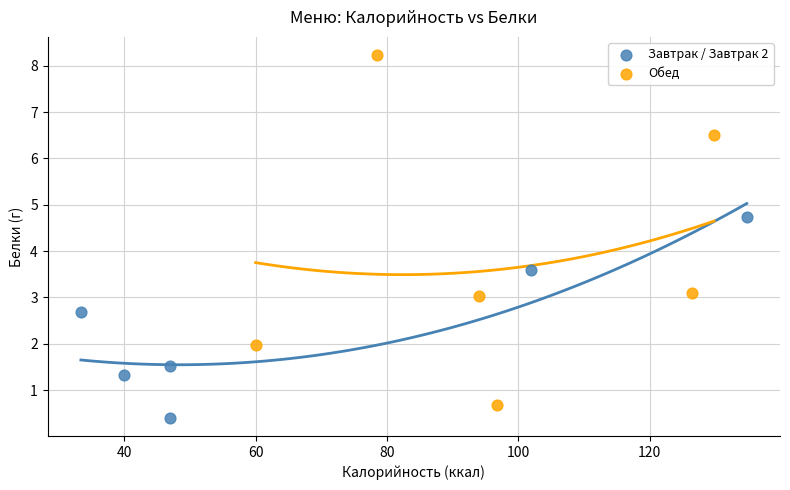

Which series contains the highest Y value?

Обед